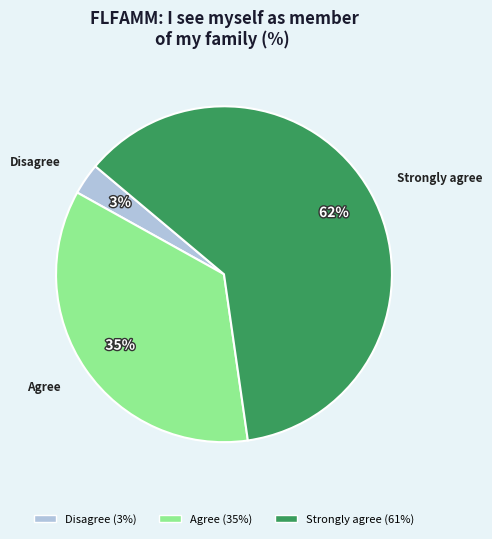

How many segments does this pie chart have?

3